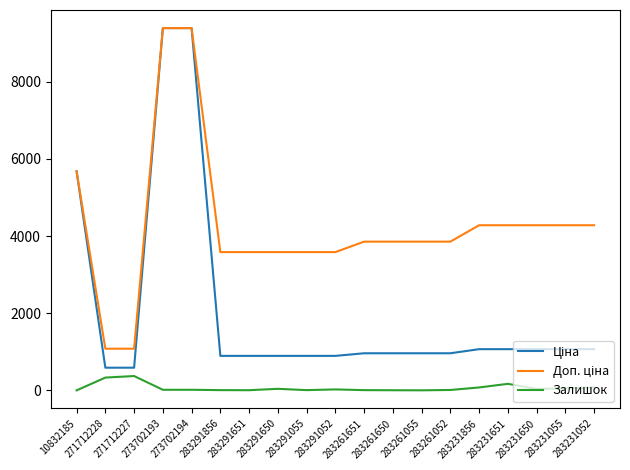

What is the greatest value displayed?

9384.0